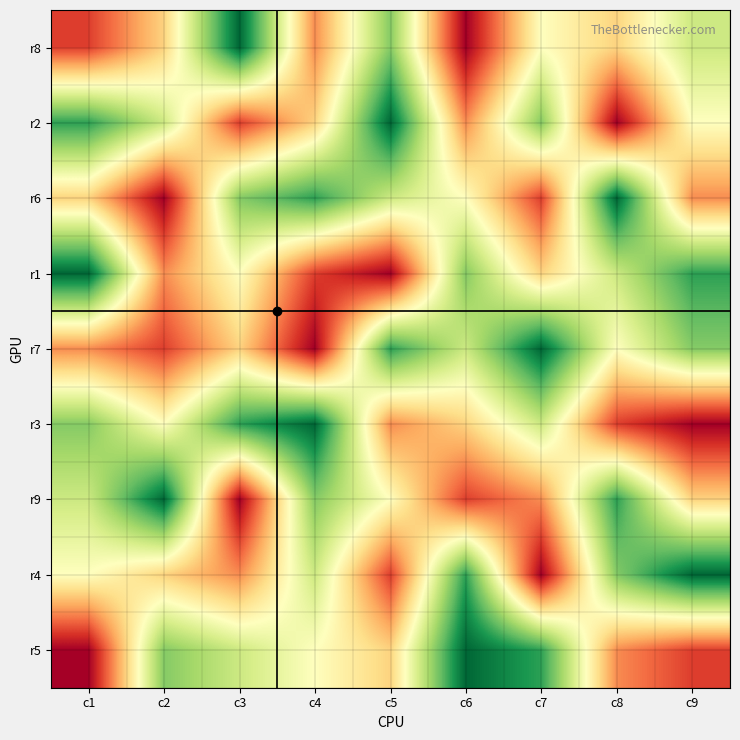

Which has a higher value, c1 or c3?

c1